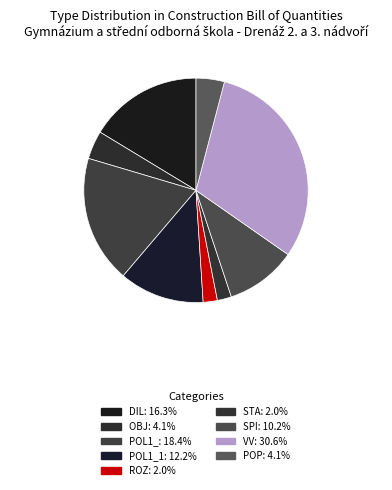

How many segments does this pie chart have?

9